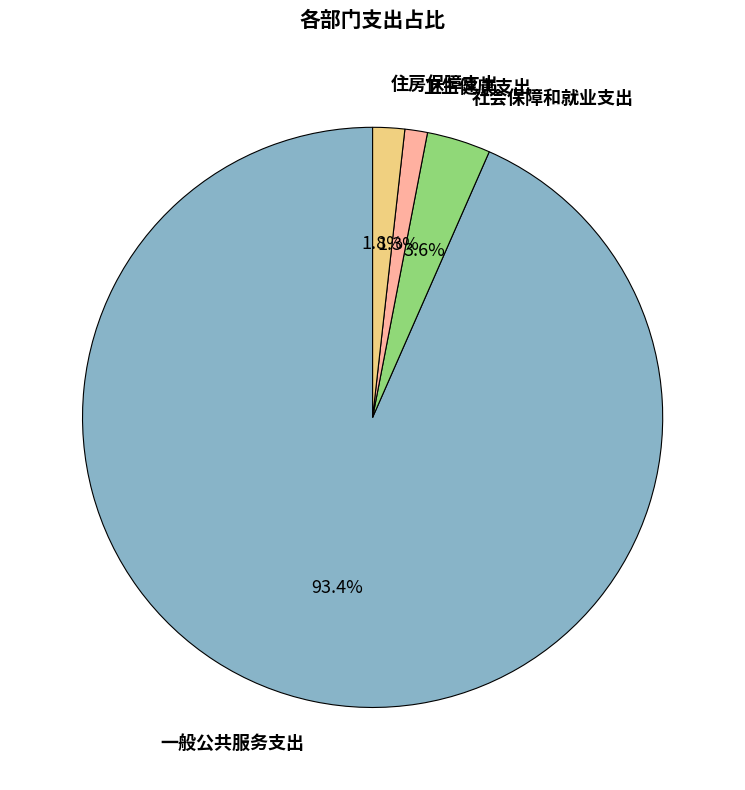

Which has a higher value, 一般公共服务支出 or 卫生健康支出?

一般公共服务支出